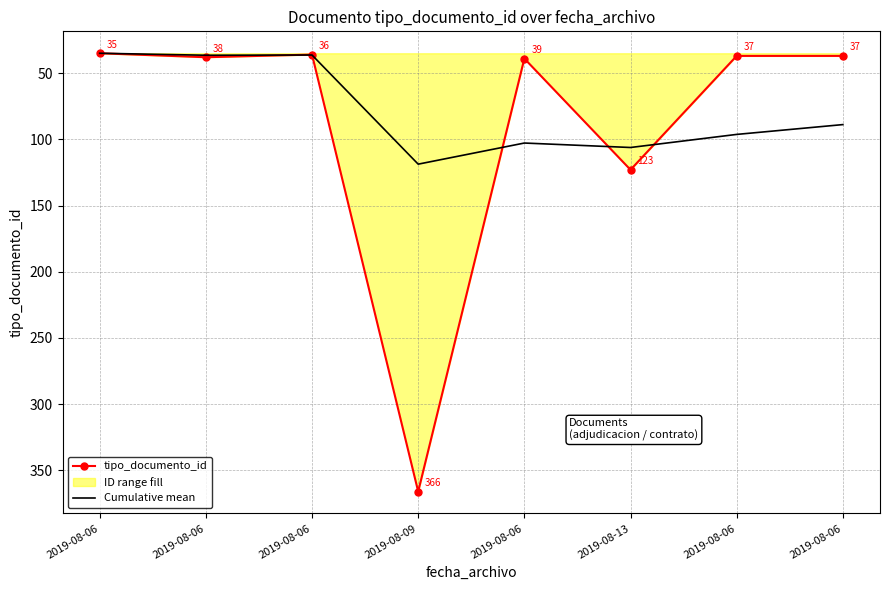

What is the average value of the Cumulative mean series?

77.6